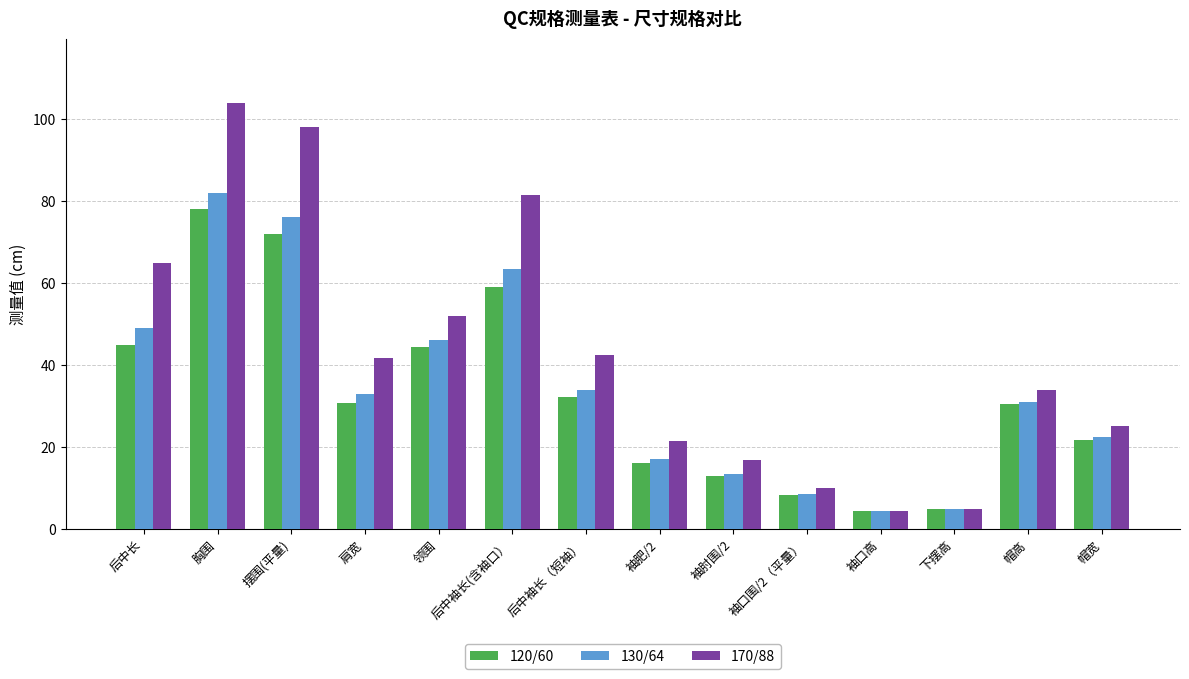

Is the value of 120/60 at 袖肘围/2 greater than the value of 130/64 at 后中长?

No